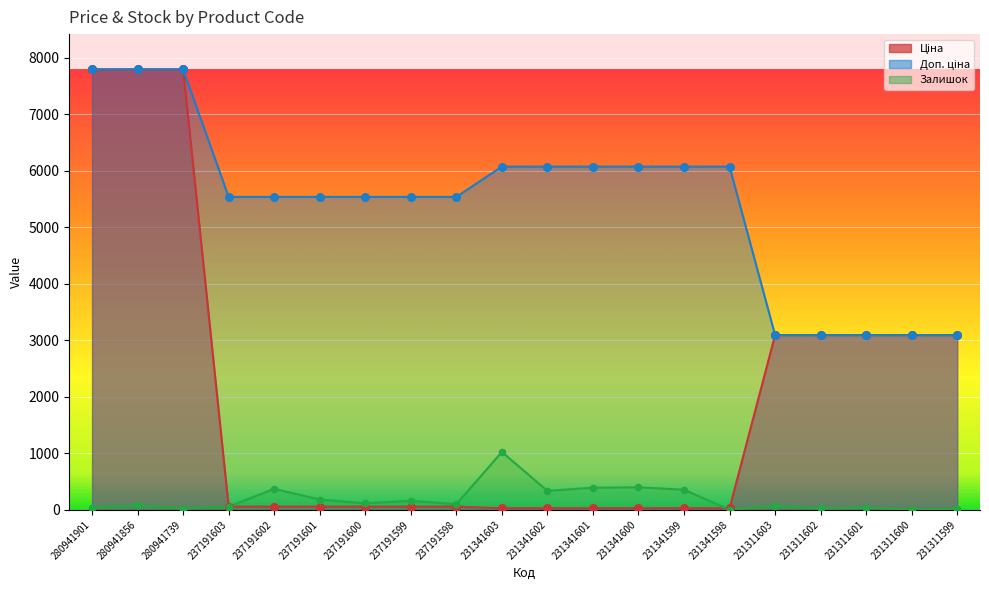

Which series has the widest spread of Y values?

Ціна